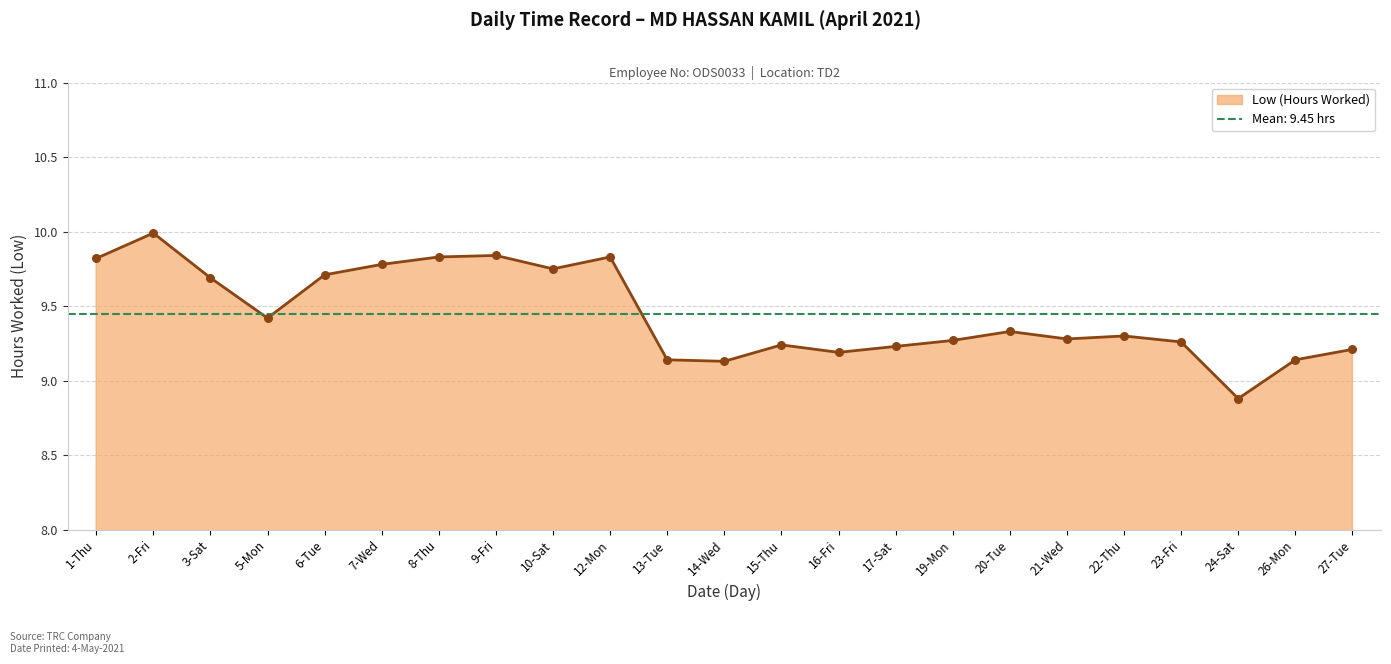

What is the ratio of the value at 5-Mon to the value at 22-Thu?

1.0